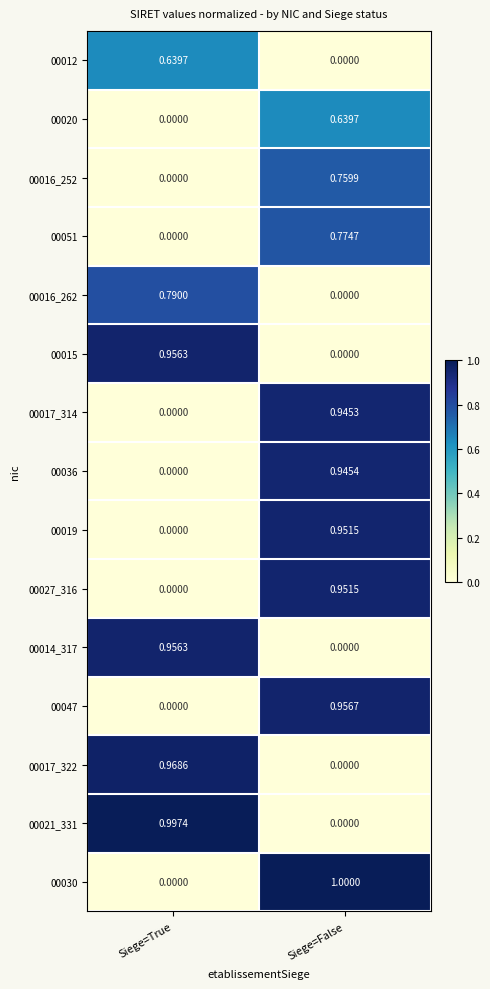

At which label does 00030 reach its peak?

Siege=False